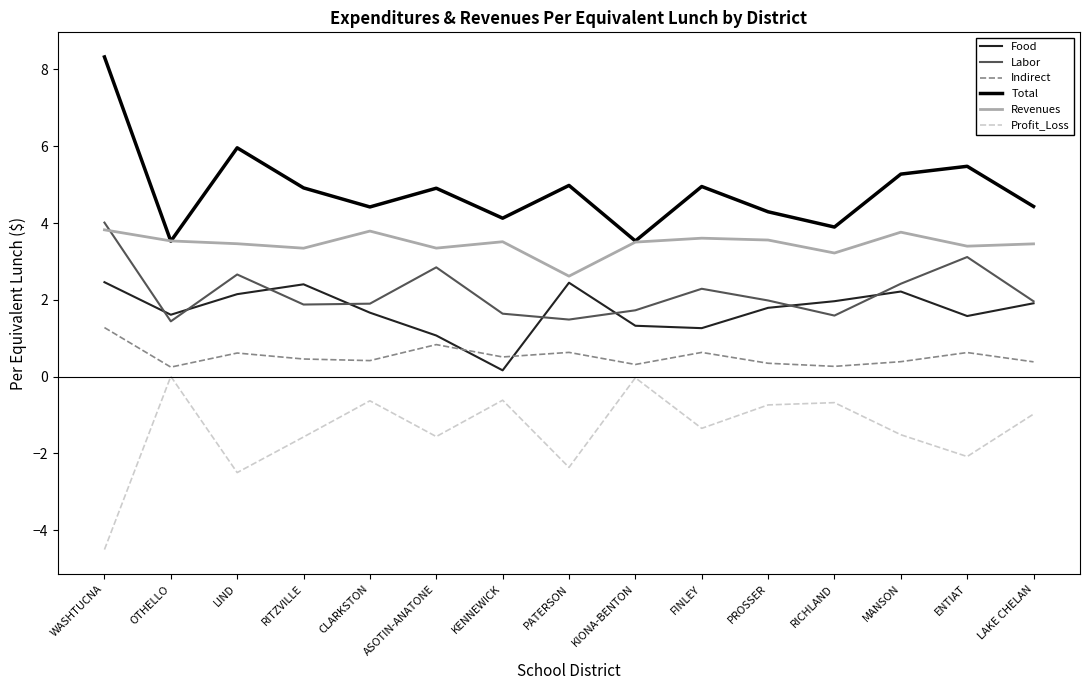

The Total series shows 5.5 at ENTIAT. True or false?

True